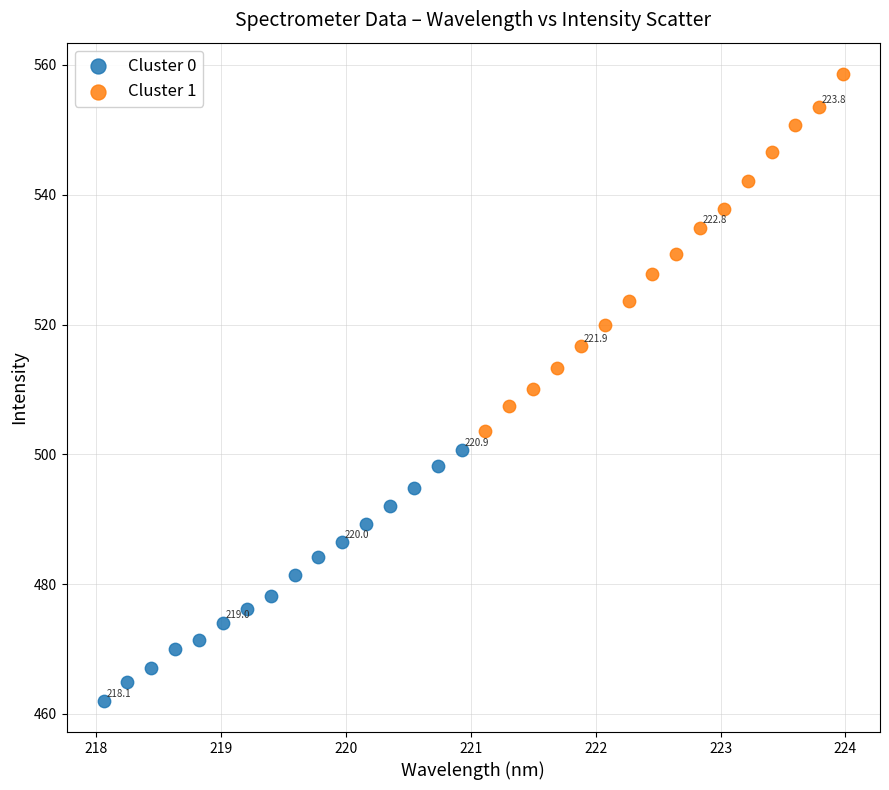

Which series contains the lowest Y value?

Cluster 0